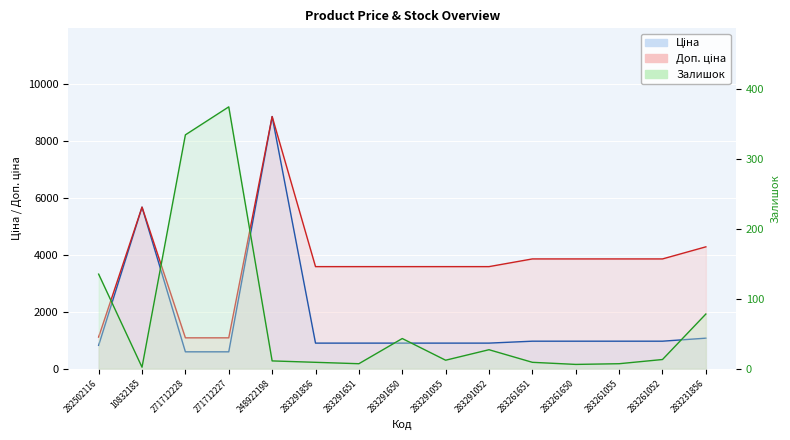

What is the value of the Доп. ціна point at the 4th from the left?

1081.7